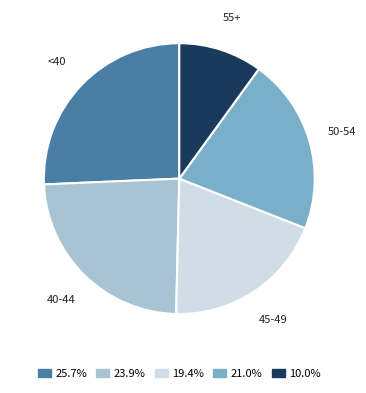

Is there a majority slice in this chart?

No